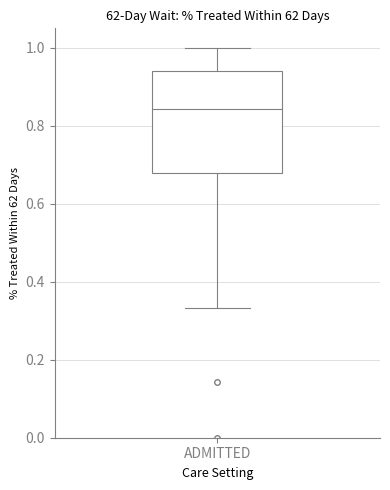

Read this box plot against the y-axis: the position of the median line, the range covered by the box, and the ends of both whiskers. The values are not printed on the chart, so give them approximately, as read against the axis.

median 0.84, box 0.68 to 0.94, whiskers 0.34 to 1.00